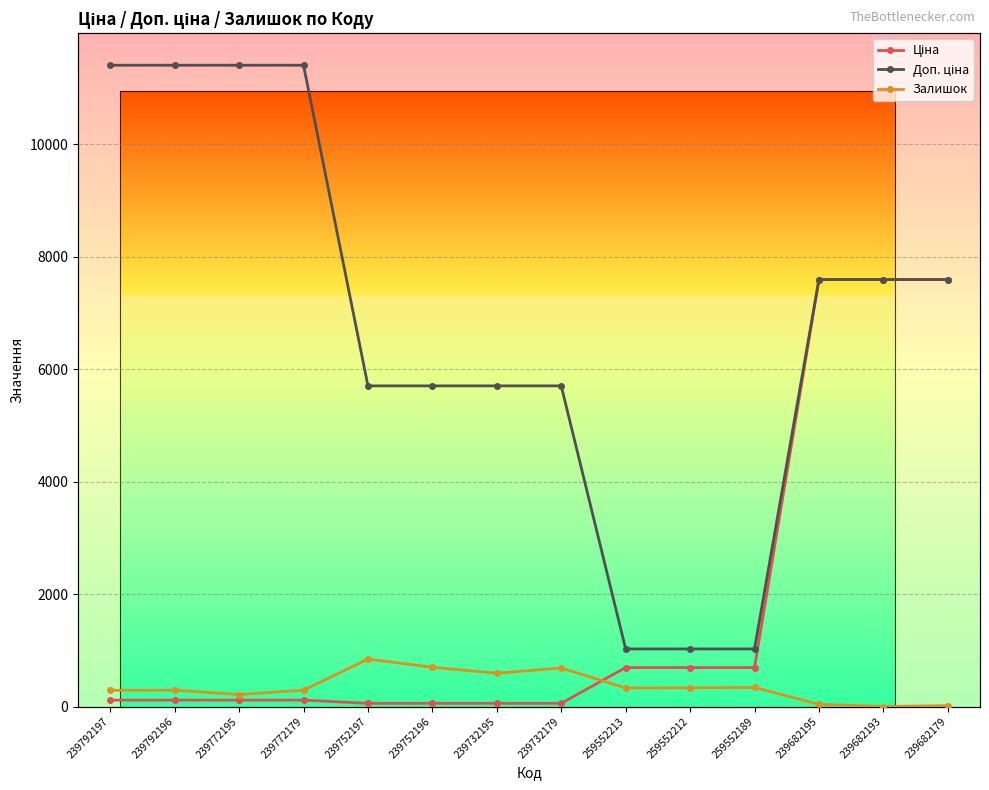

Reading left to right, what are all the values shown in this chart?

Ціна: 239792197=114.1	239792196=114.1	239772195=114.1	239772179=114.1	239752197=57.0	239752196=57.0	239732195=57.0	239732179=57.0	259552213=693.7	259552212=693.7	259552189=693.7	239682195=7596.5	239682193=7596.5	239682179=7596.5
Доп. ціна: 239792197=11410.0	239792196=11410.0	239772195=11410.0	239772179=11410.0	239752197=5705.0	239752196=5705.0	239732195=5705.0	239732179=5705.0	259552213=1024.6	259552212=1024.6	259552189=1024.6	239682195=7596.5	239682193=7596.5	239682179=7596.5
Залишок: 239792197=289.0	239792196=290.0	239772195=214.0	239772179=290.0	239752197=845.0	239752196=698.0	239732195=593.0	239732179=686.0	259552213=330.0	259552212=333.0	259552189=339.0	239682195=40.0	239682193=0.0	239682179=16.0